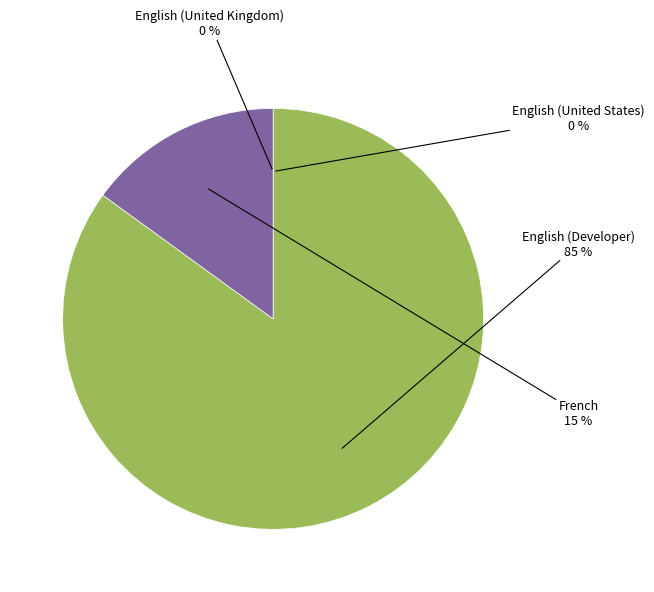

Does any single category account for the majority?

Yes